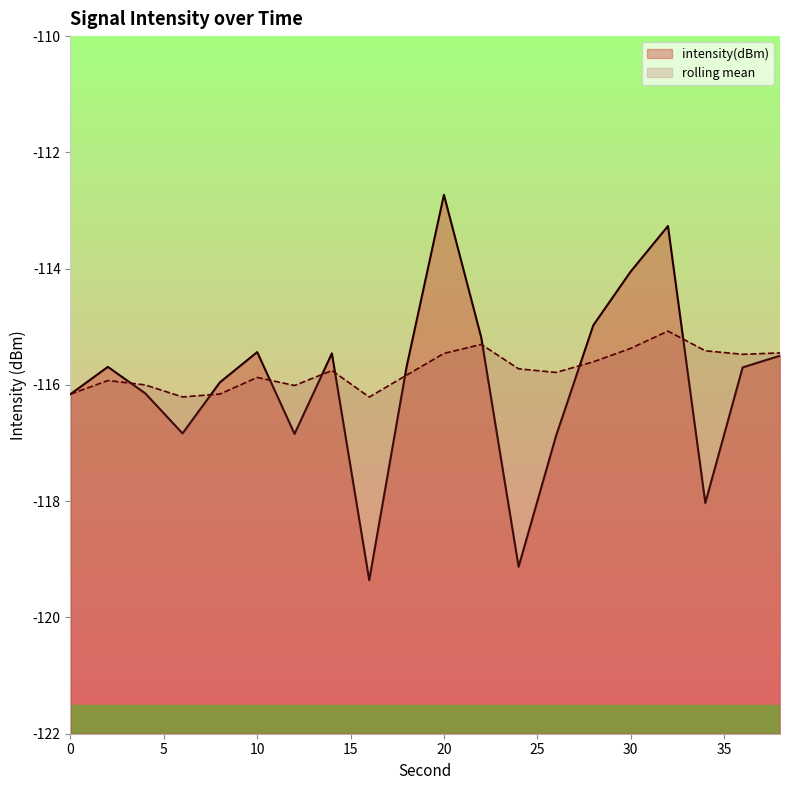

True or false: intensity(dBm) and rolling_mean cross at least once.

True